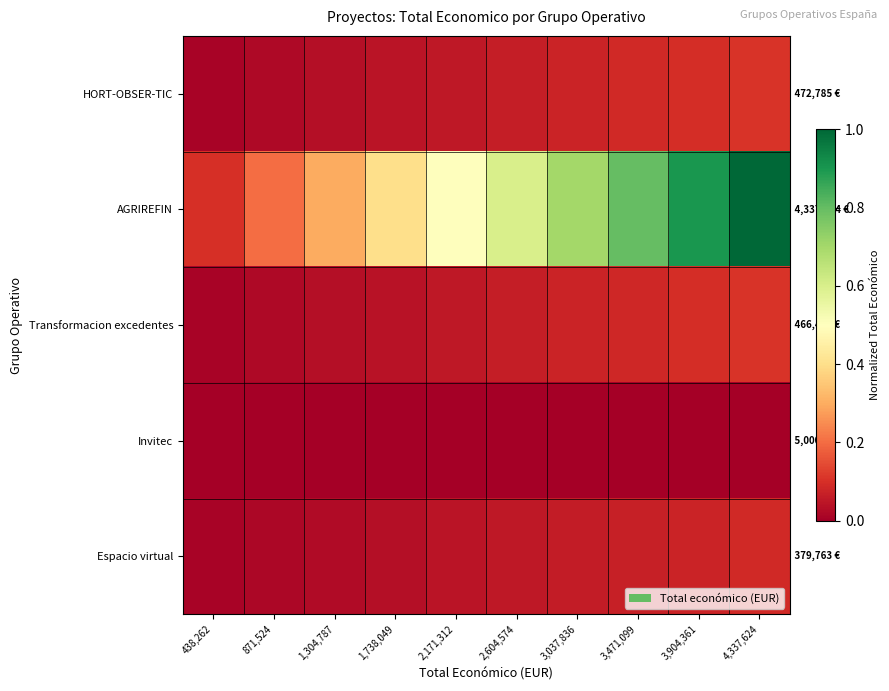

Which has a higher value, 1,738,049 or 1,304,787?

1,738,049